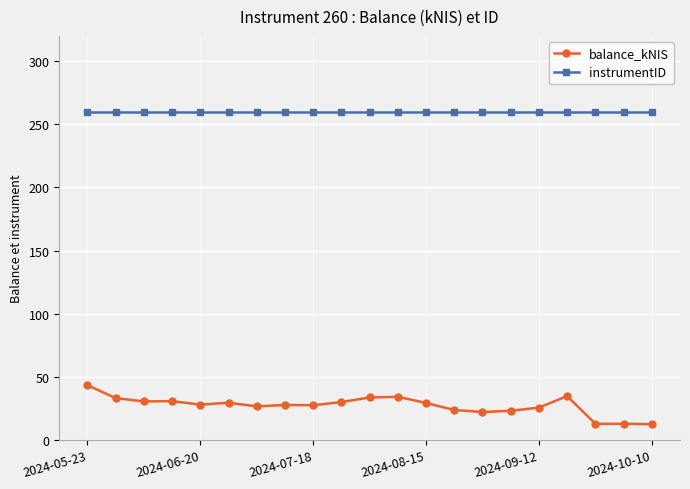

What is the average value of the balance_kNIS series?

27.2